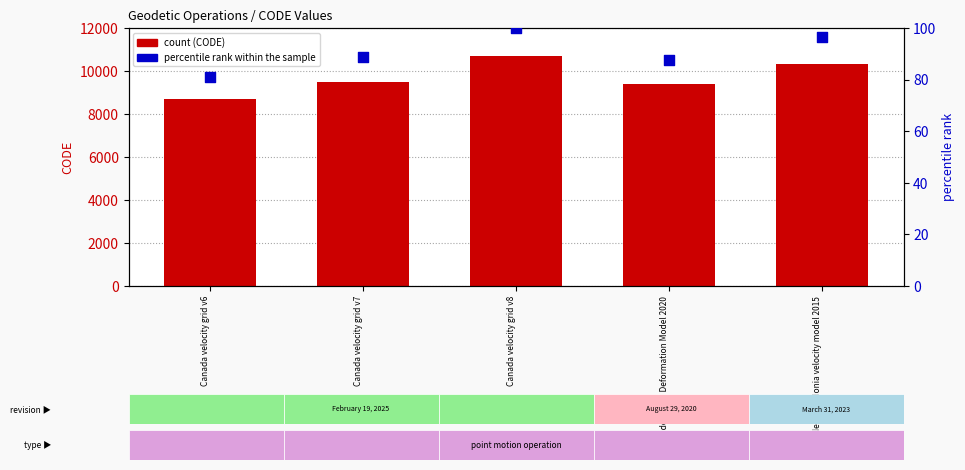

Which series has the largest Y range (max minus min)?

CODE